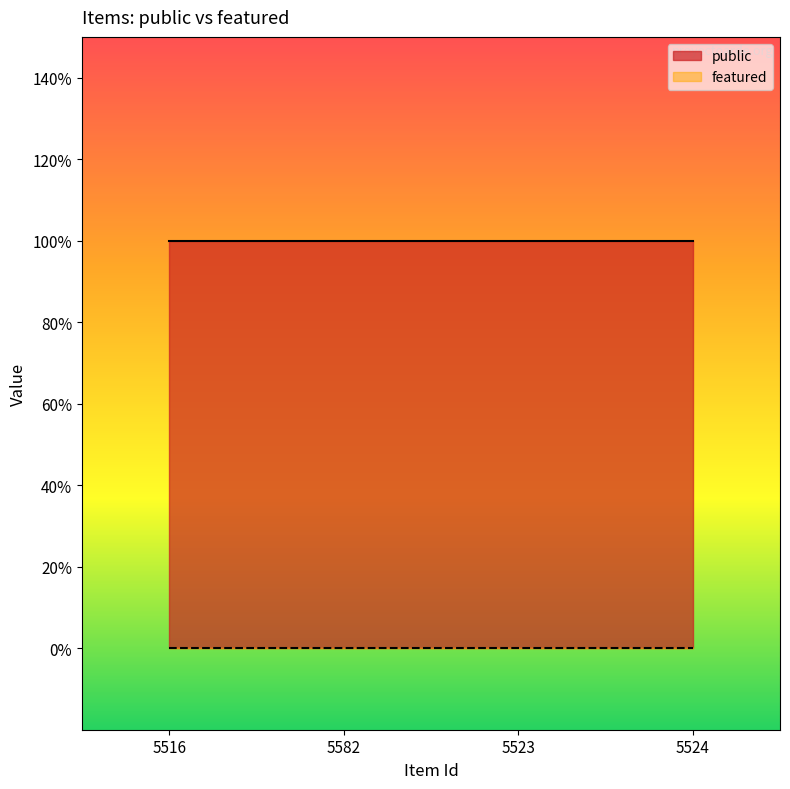

At which category does the chart reach its minimum across all series?

5516